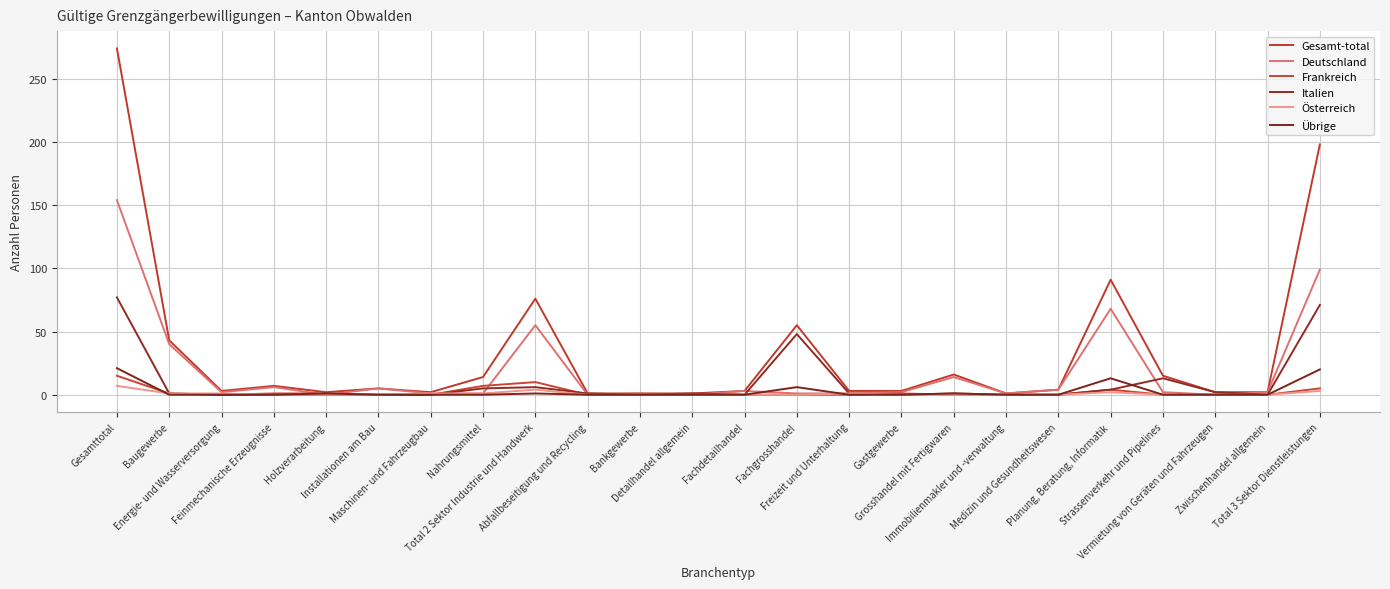

Is this an area chart (filled region under the line)?

No